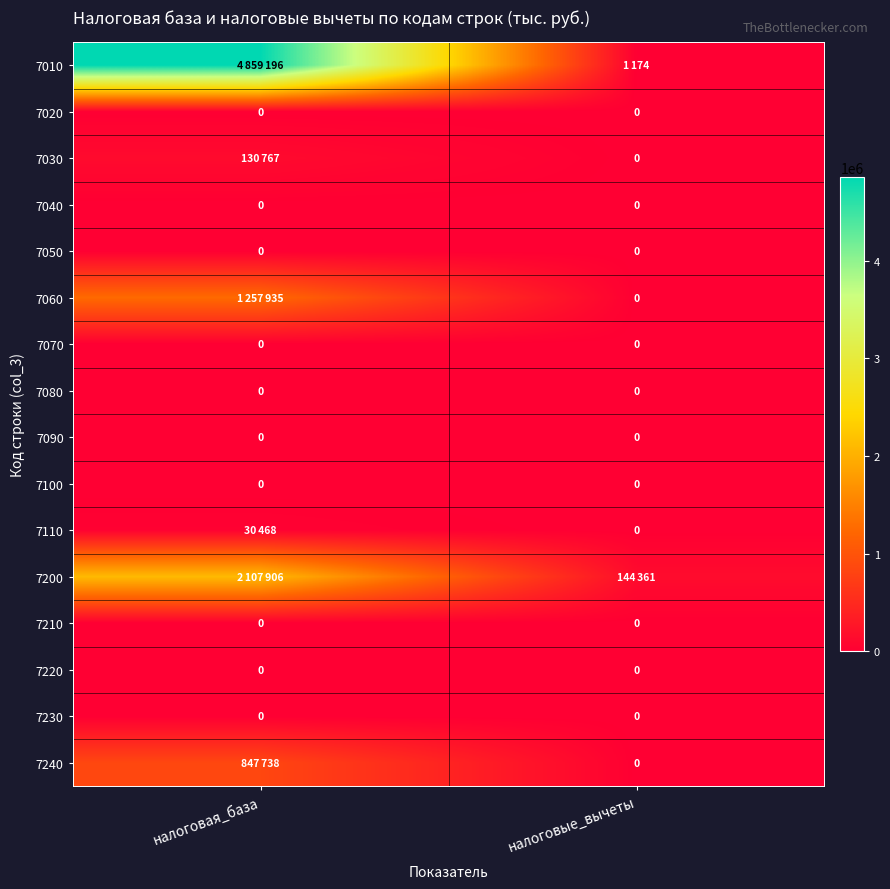

Between налоговые_вычеты and налоговая_база, which is larger?

налоговая_база